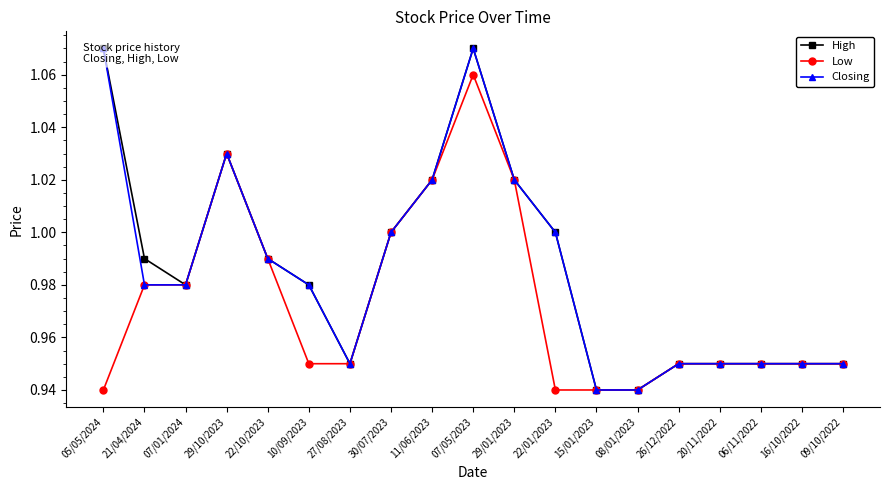

Read the Closing value at 30/07/2023.

1.0